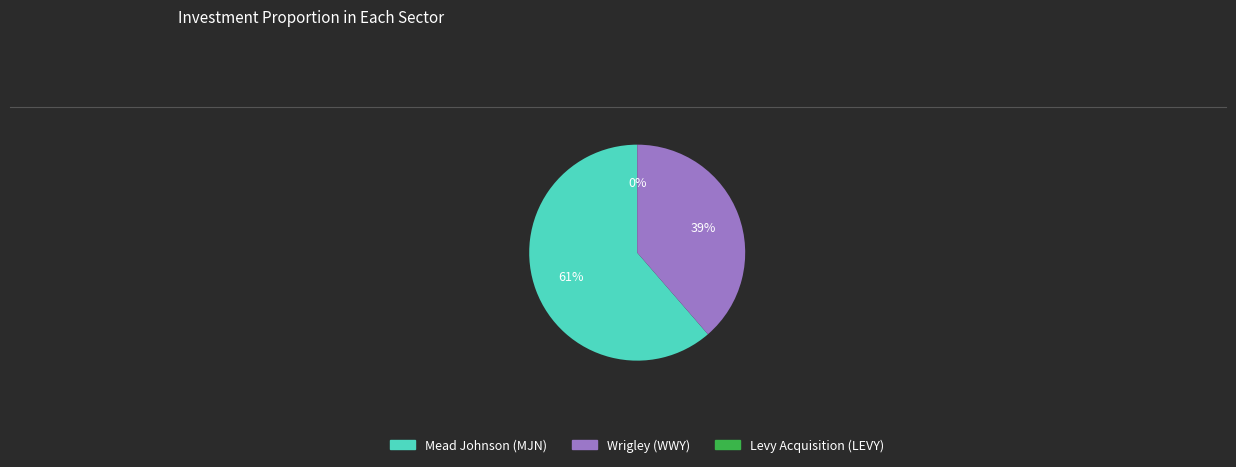

To the nearest percent, what is the difference between the largest and smallest slice percentages?

61%